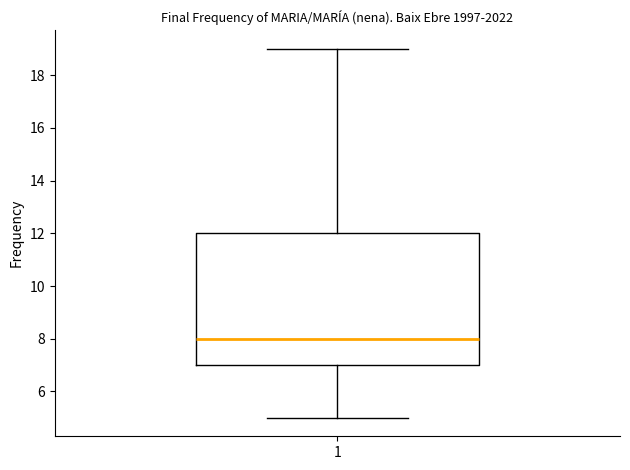

Where does the lower whisker of the box at x = 1 end on the y-axis? The values are not printed on the chart, so give them approximately, as read against the axis.

5